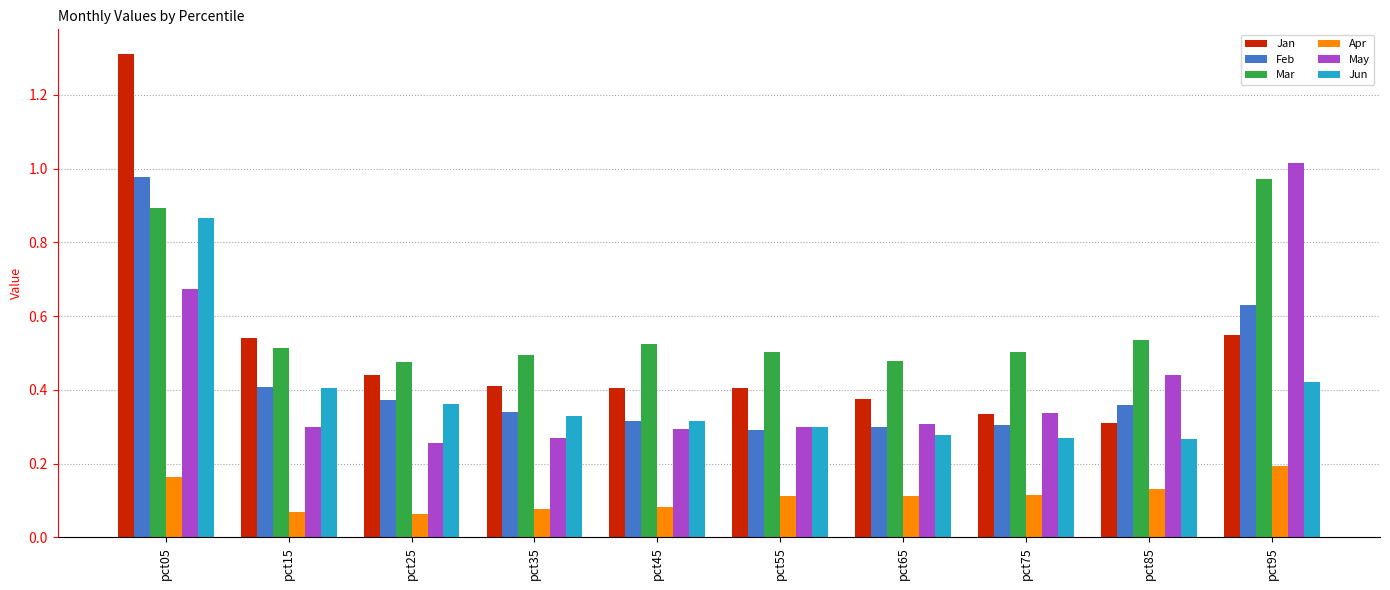

At how many categories does at least one series exceed 0?

10